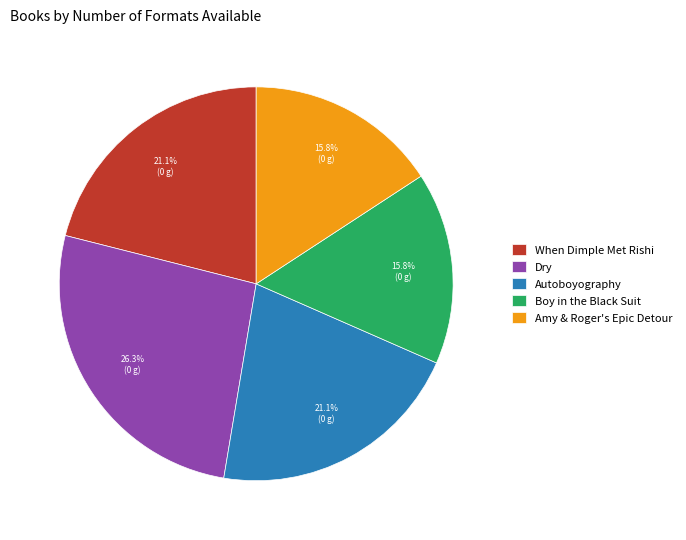

Count the number of slices in the pie.

5